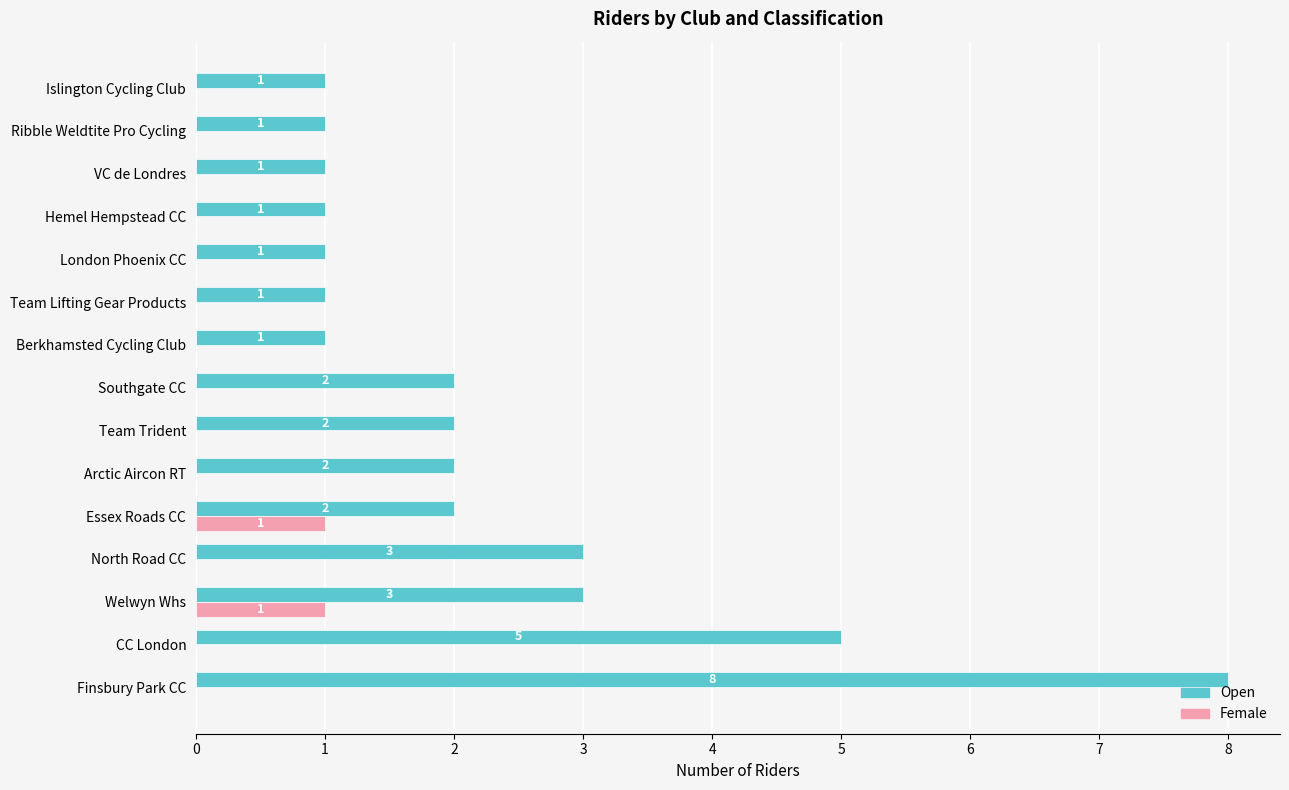

Which series changed the most between Finsbury Park CC and Ribble Weldtite Pro Cycling?

Open